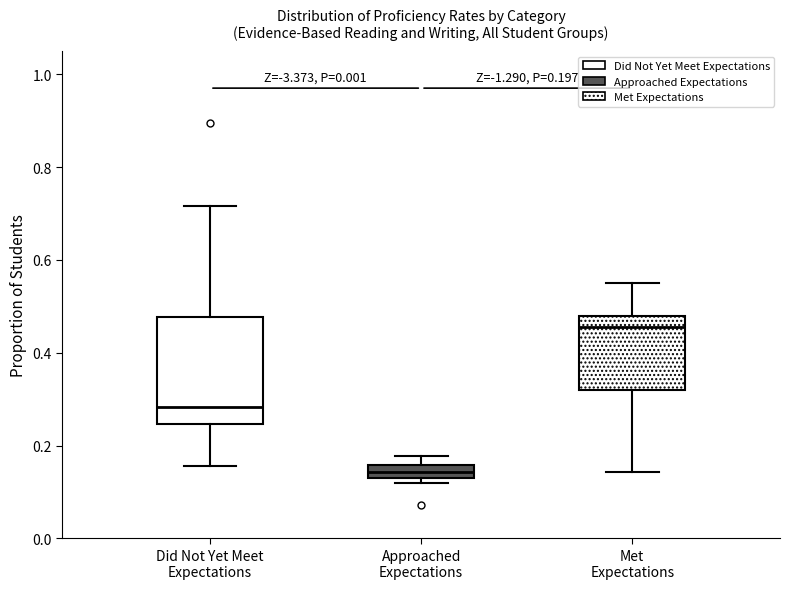

Comparing the boxes themselves (not the whiskers), which one is the tallest?

Did Not Yet Meet Expectations